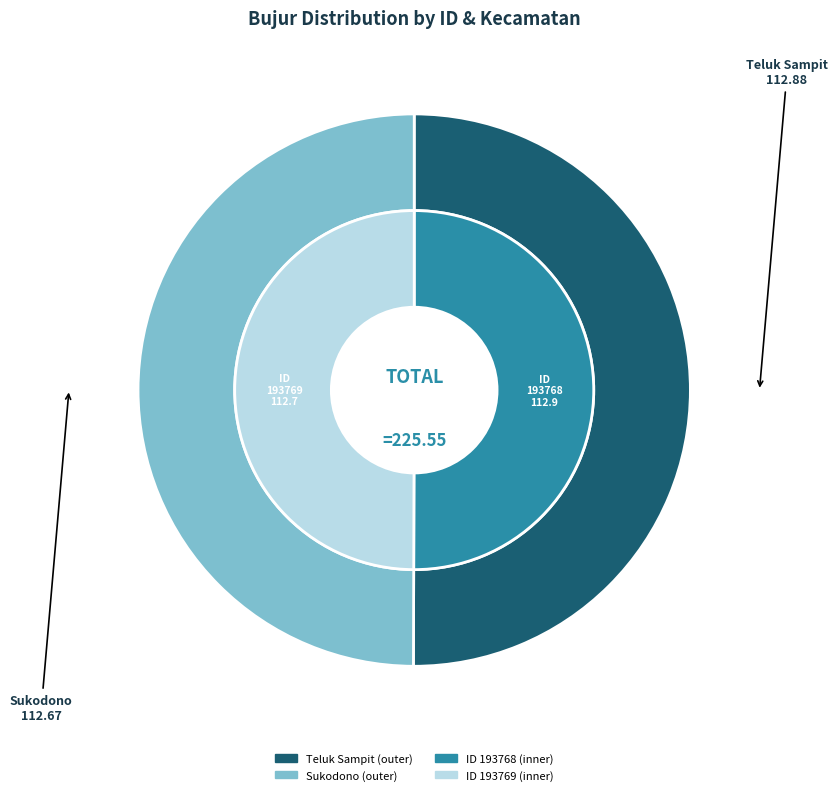

Which slice represents more than half of the pie?

193768